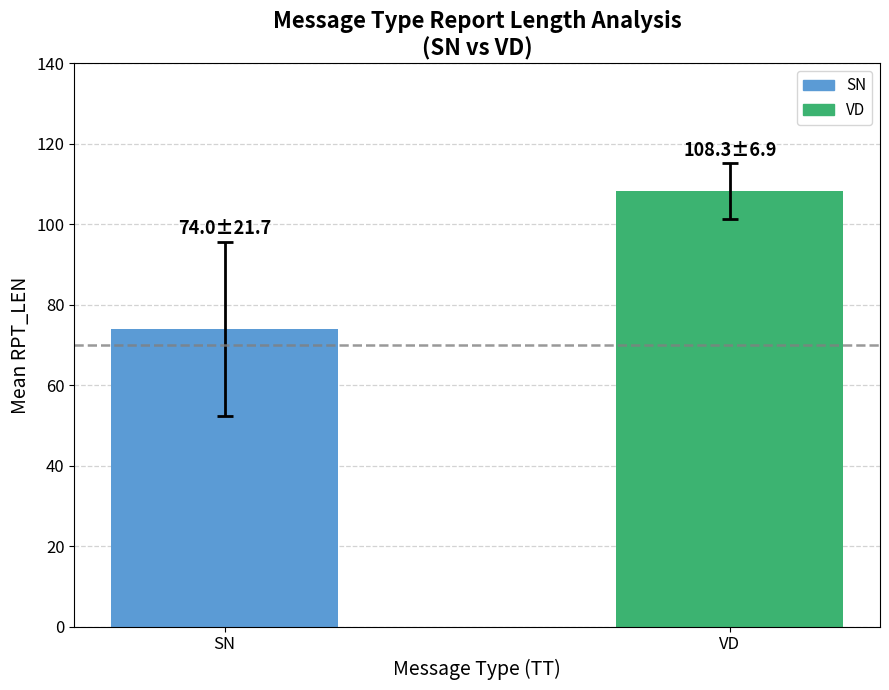

What is the value of the 1st bar from the left?

74.0